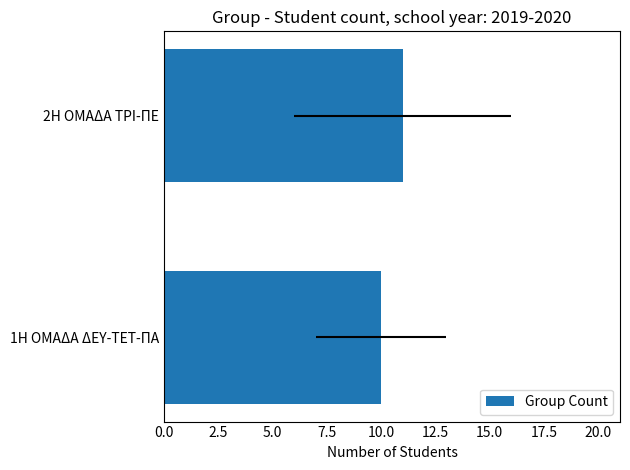

Reading right to left, what are all the values shown in this chart?

11	10